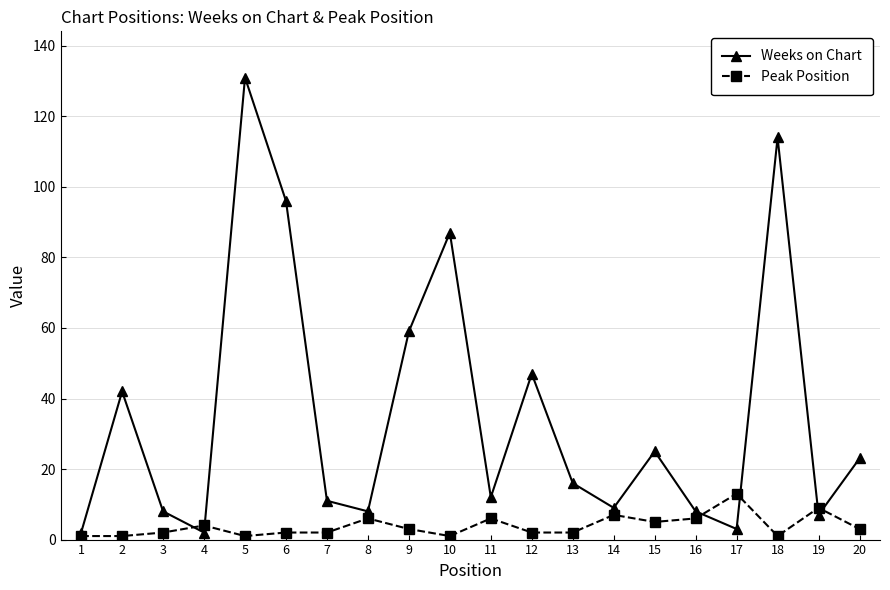

How many values in the Weeks on Chart series are below 16?

10